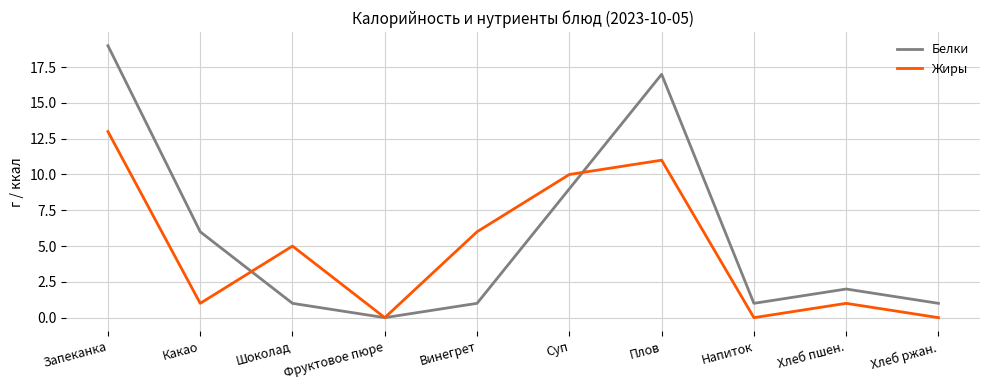

What is the greatest value displayed?

19